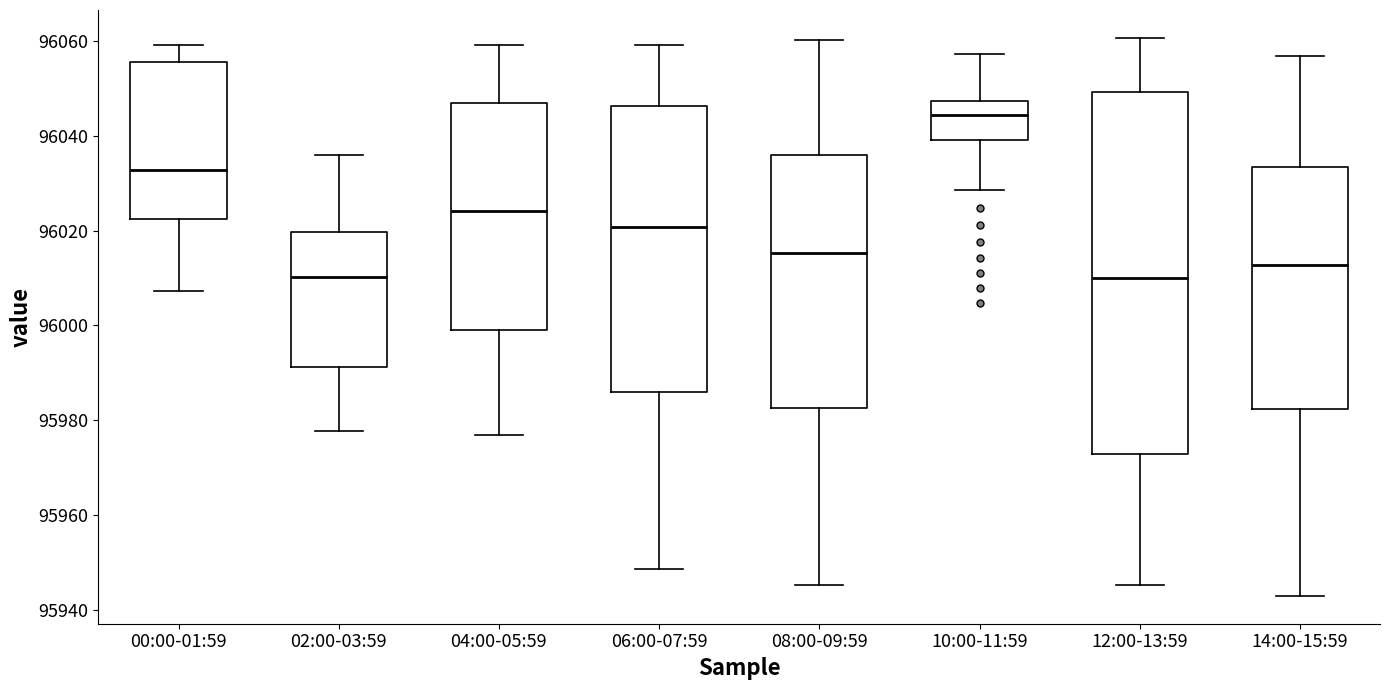

Reading left to right, transcribe this box plot: for each box, give where its median line is, the range the box spans, and where its two whiskers end, as read against the y-axis. The values are not printed on the chart, so give them approximately, as read against the axis.

00:00-01:59: median 96032, box 96022 to 96056, whiskers 96008 to 96060
02:00-03:59: median 96010, box 95992 to 96020, whiskers 95978 to 96036
04:00-05:59: median 96024, box 96000 to 96048, whiskers 95976 to 96060
06:00-07:59: median 96020, box 95986 to 96046, whiskers 95948 to 96060
08:00-09:59: median 96016, box 95982 to 96036, whiskers 95946 to 96060
10:00-11:59: median 96044, box 96040 to 96048, whiskers 96028 to 96058
12:00-13:59: median 96010, box 95972 to 96050, whiskers 95946 to 96060
14:00-15:59: median 96012, box 95982 to 96034, whiskers 95942 to 96056